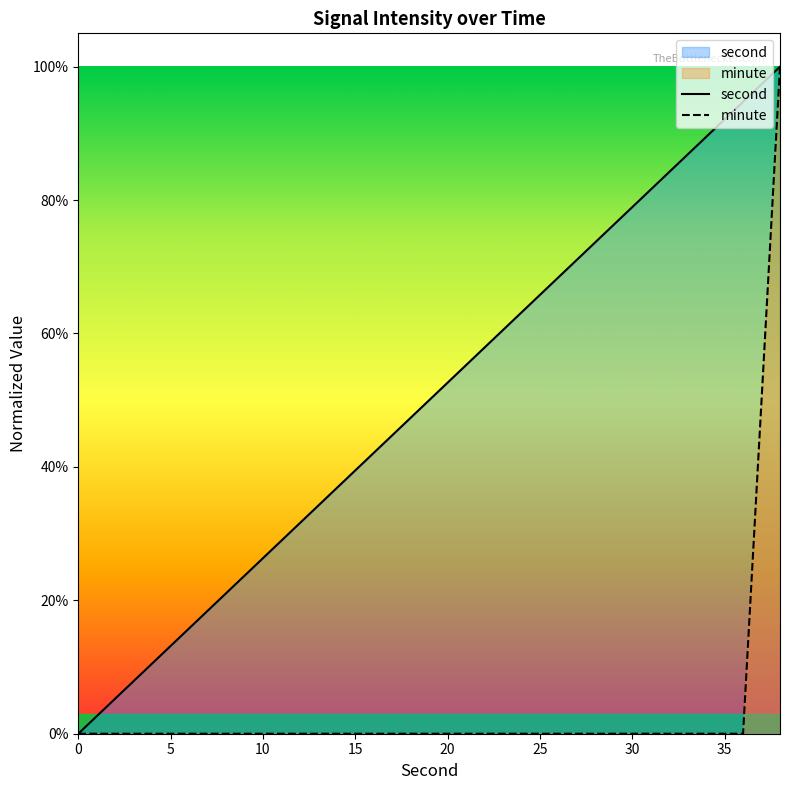

True or false: second and minute cross at least once.

False